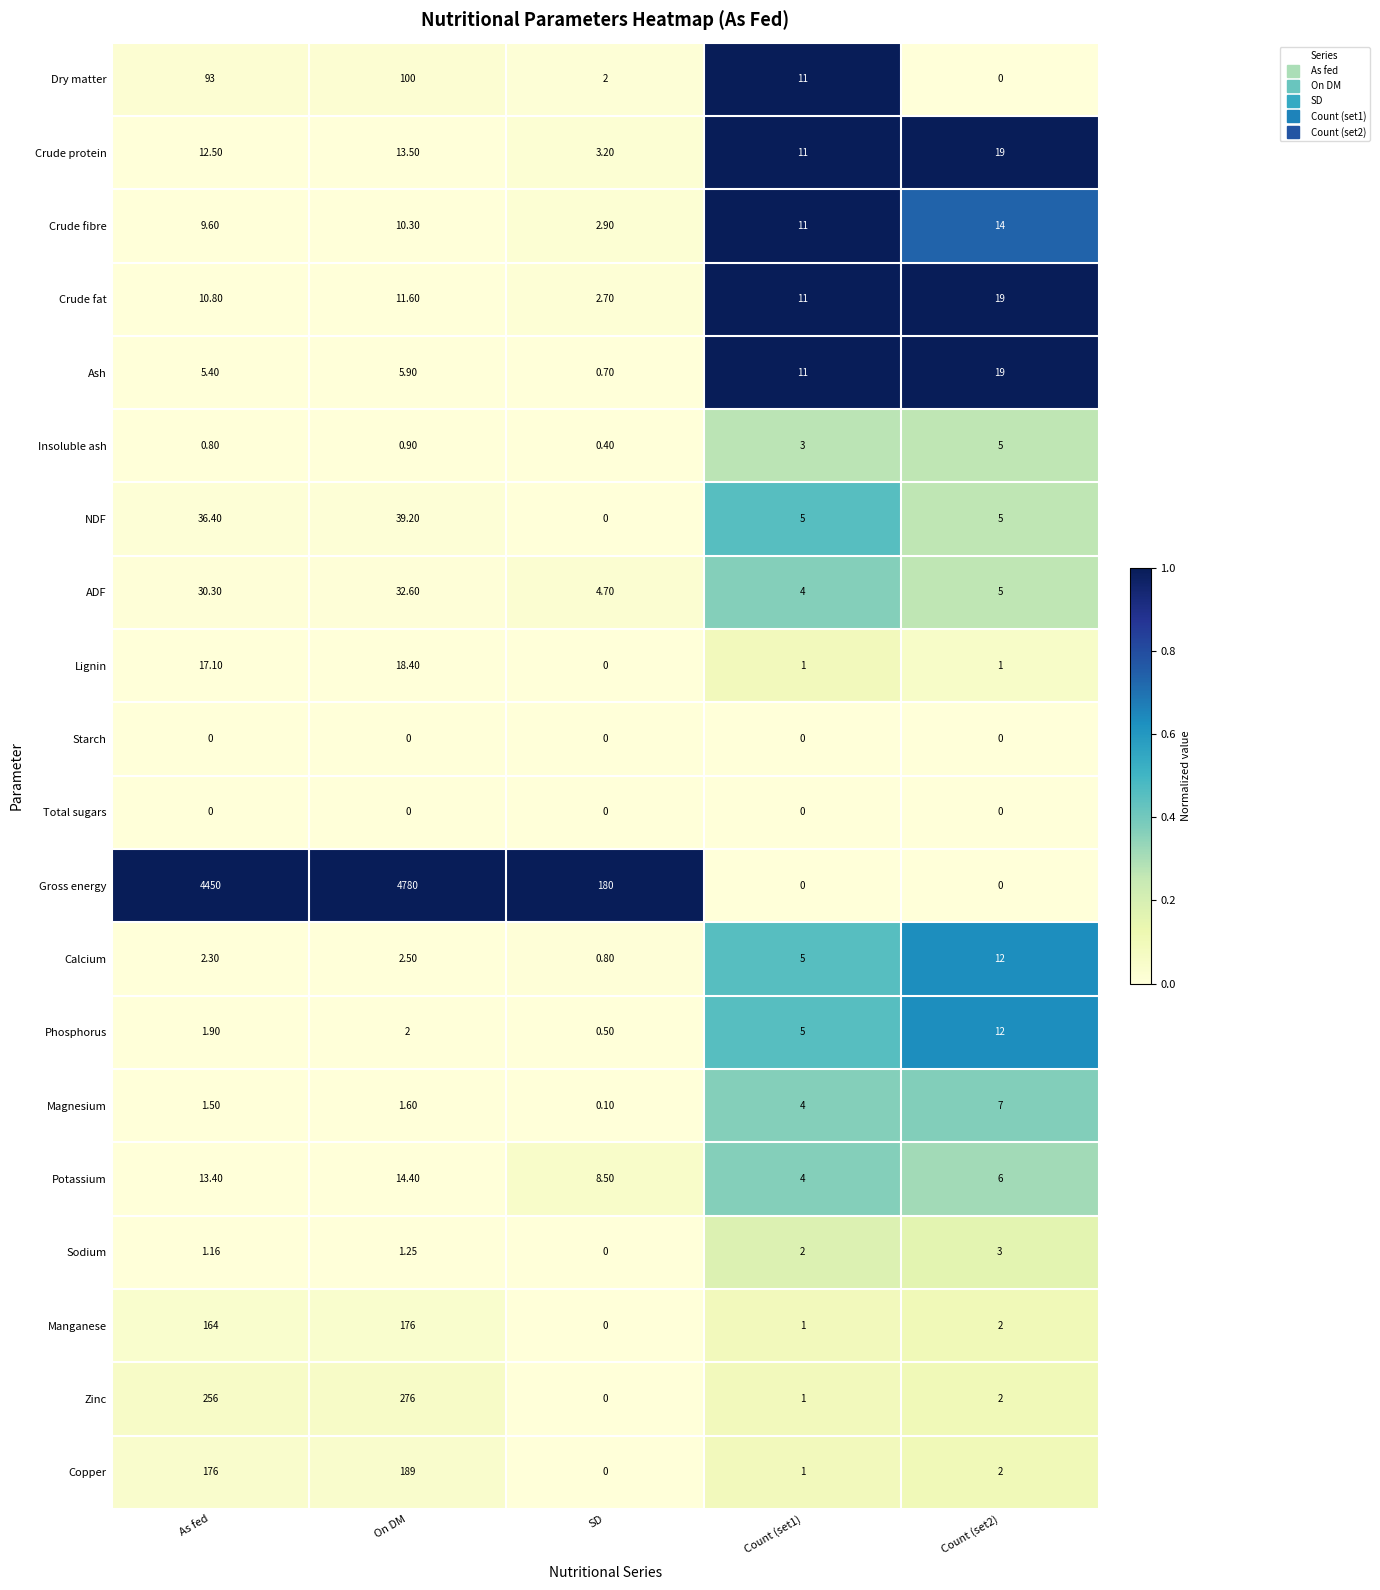

Which label corresponds to the largest value in the chart?

On DM